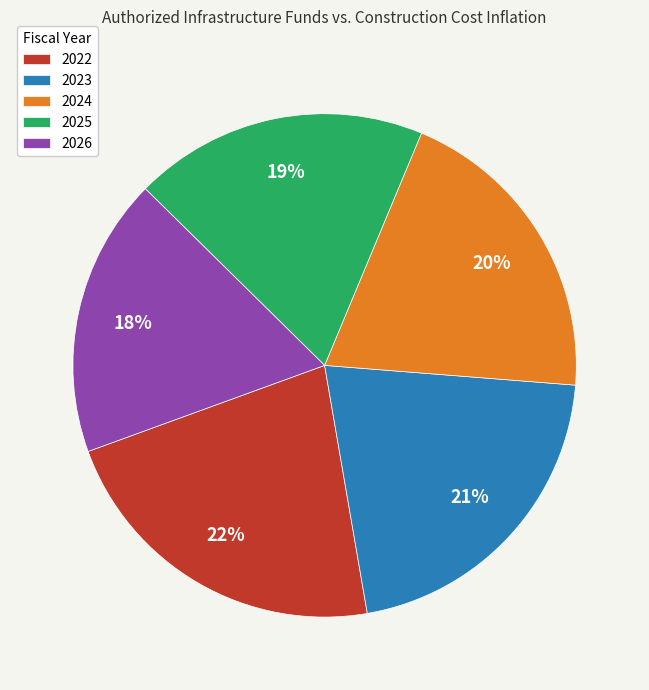

Does 2025 represent more than half of the total?

No